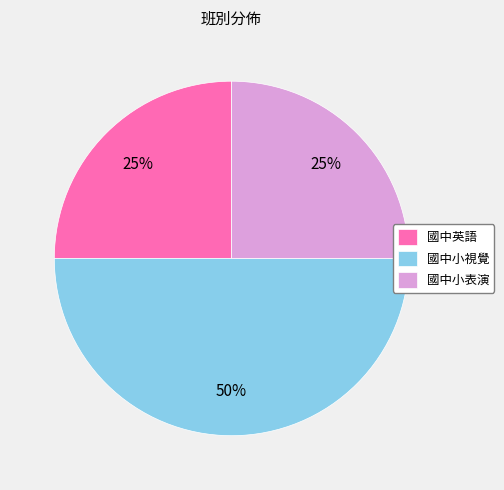

True or false: 國中小表演 accounts for 31% of the total.

False